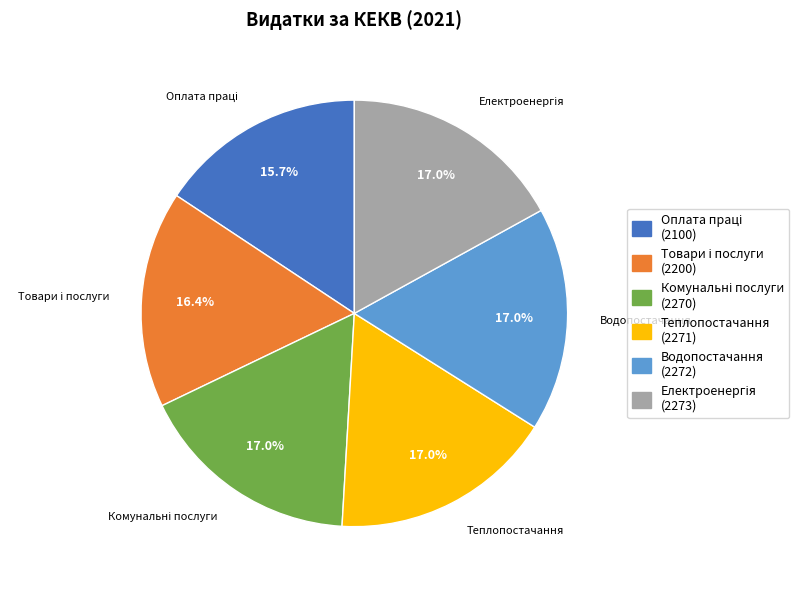

Does any single category account for the majority?

No